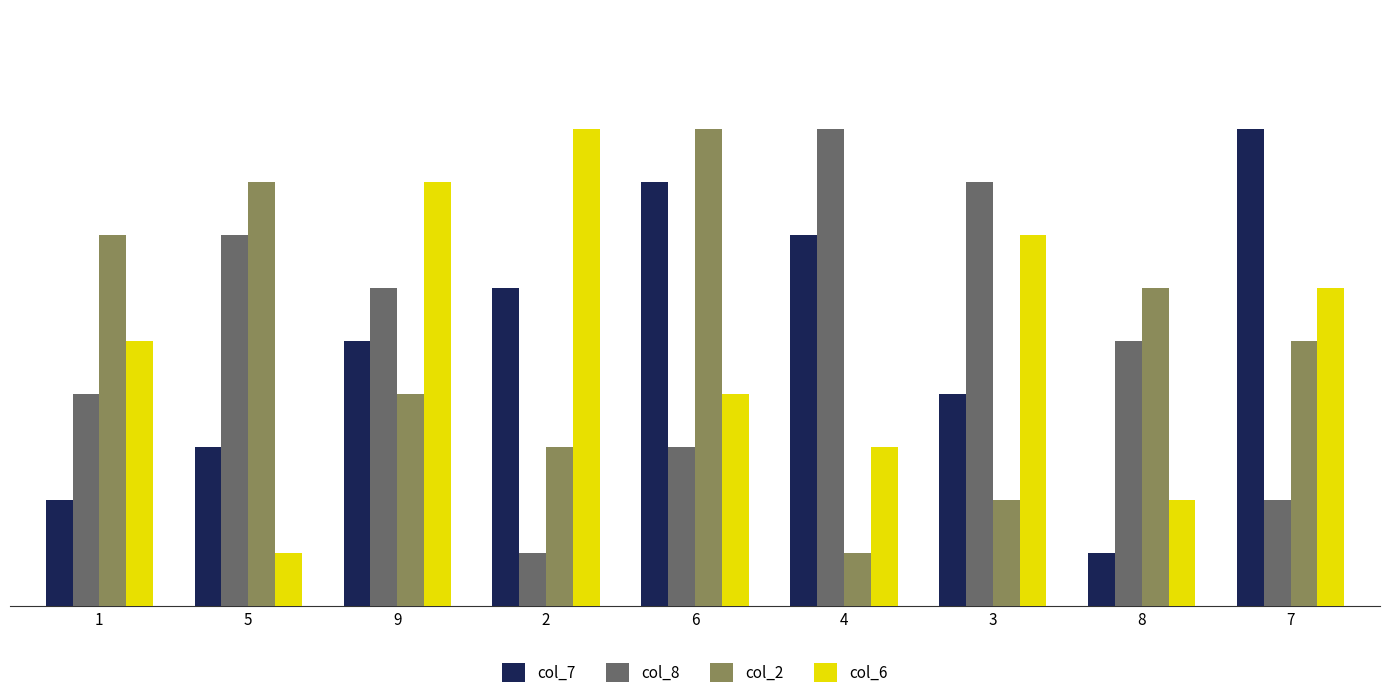

Reading left to right, extract all data points from this chart.

col_7: 1=2	5=3	9=5	2=6	6=8	4=7	3=4	8=1	7=9
col_8: 1=4	5=7	9=6	2=1	6=3	4=9	3=8	8=5	7=2
col_2: 1=7	5=8	9=4	2=3	6=9	4=1	3=2	8=6	7=5
col_6: 1=5	5=1	9=8	2=9	6=4	4=3	3=7	8=2	7=6